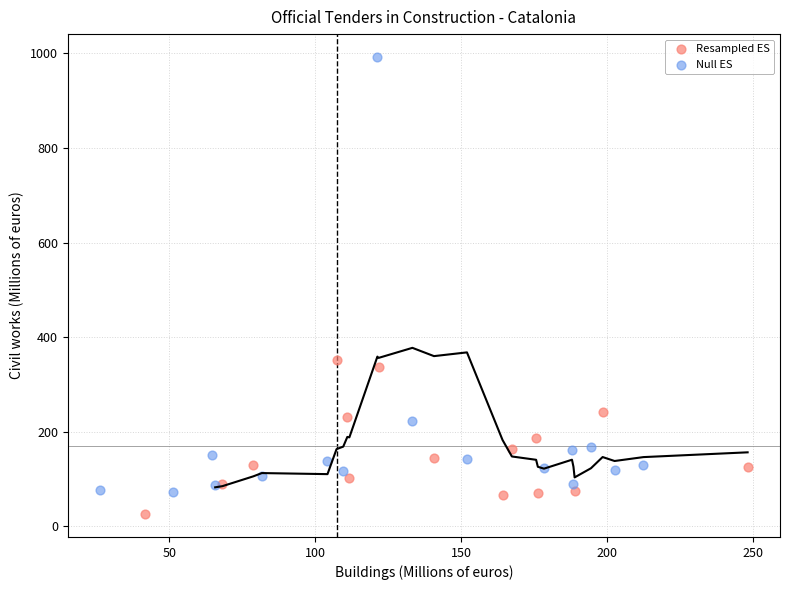

Which series contains the lowest Y value?

Resampled ES